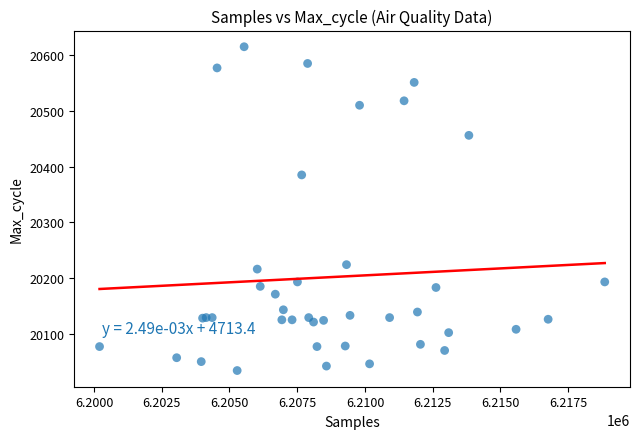

What Y value in the scatter plot is closest to 20324?

20385